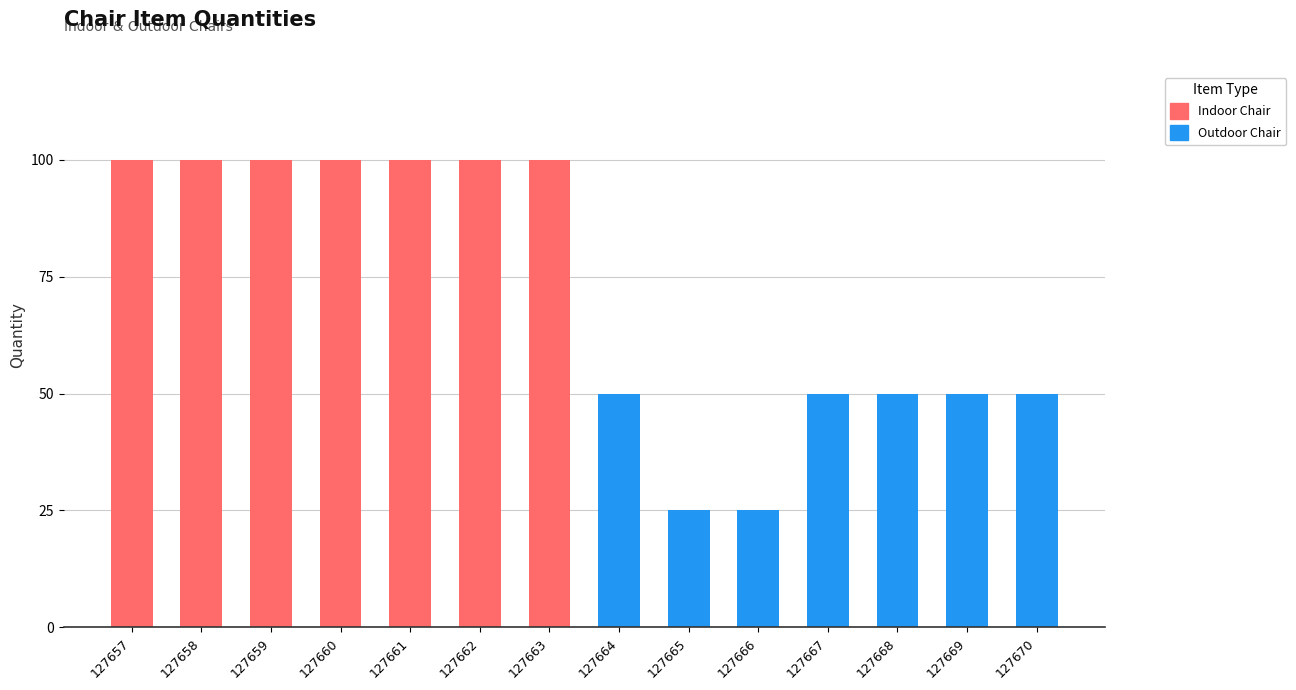

Approximately how many times larger is the value at 127667 compared to 127658?

0.5